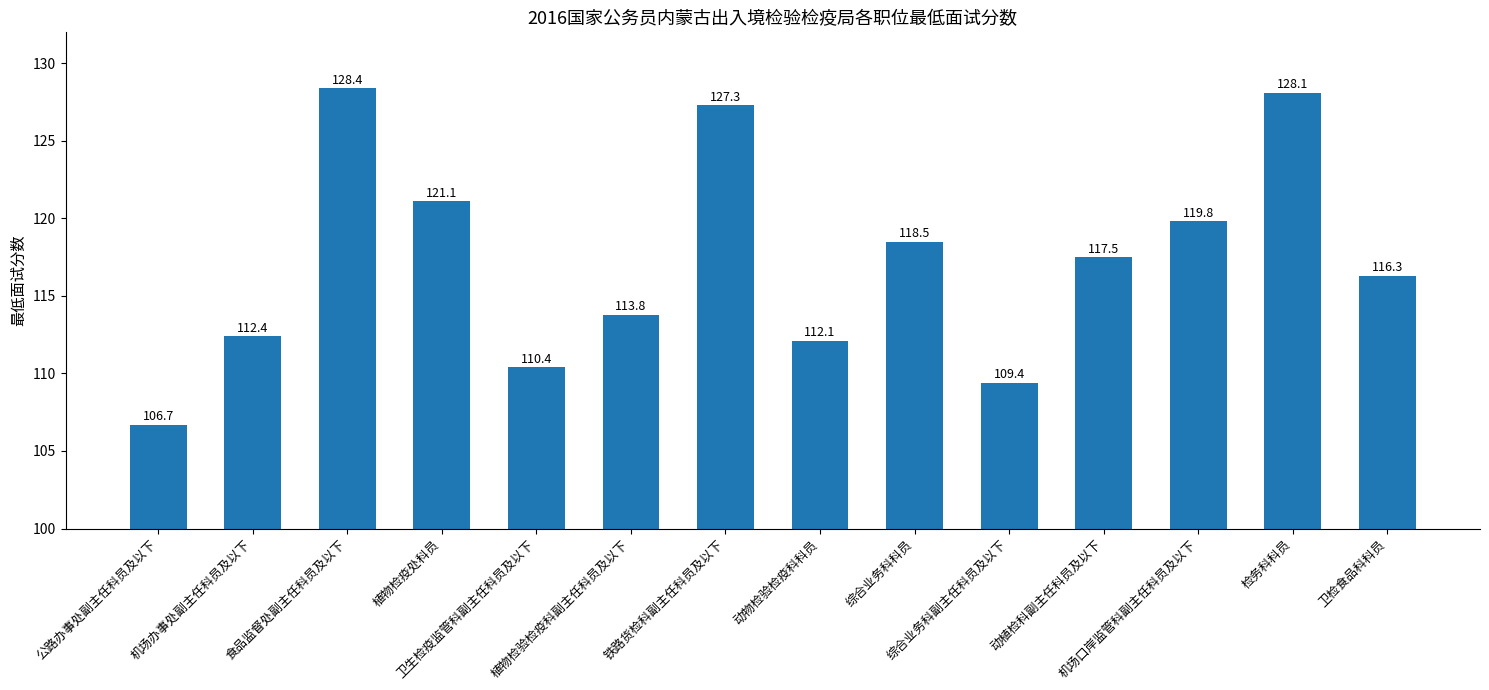

Is it true that the value at 公路办事处副主任科员及以下 is 141.8?

False